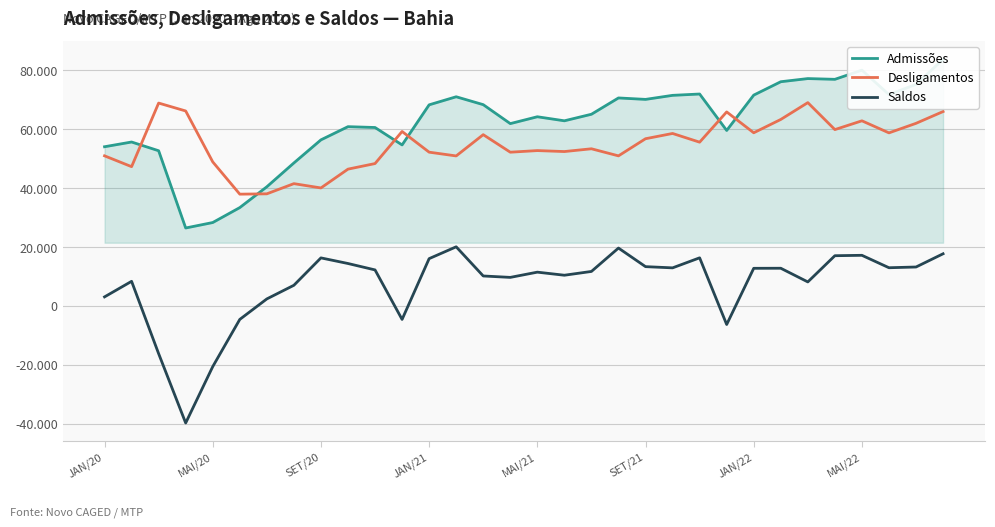

What is the sum of all Admissões values?

1988983